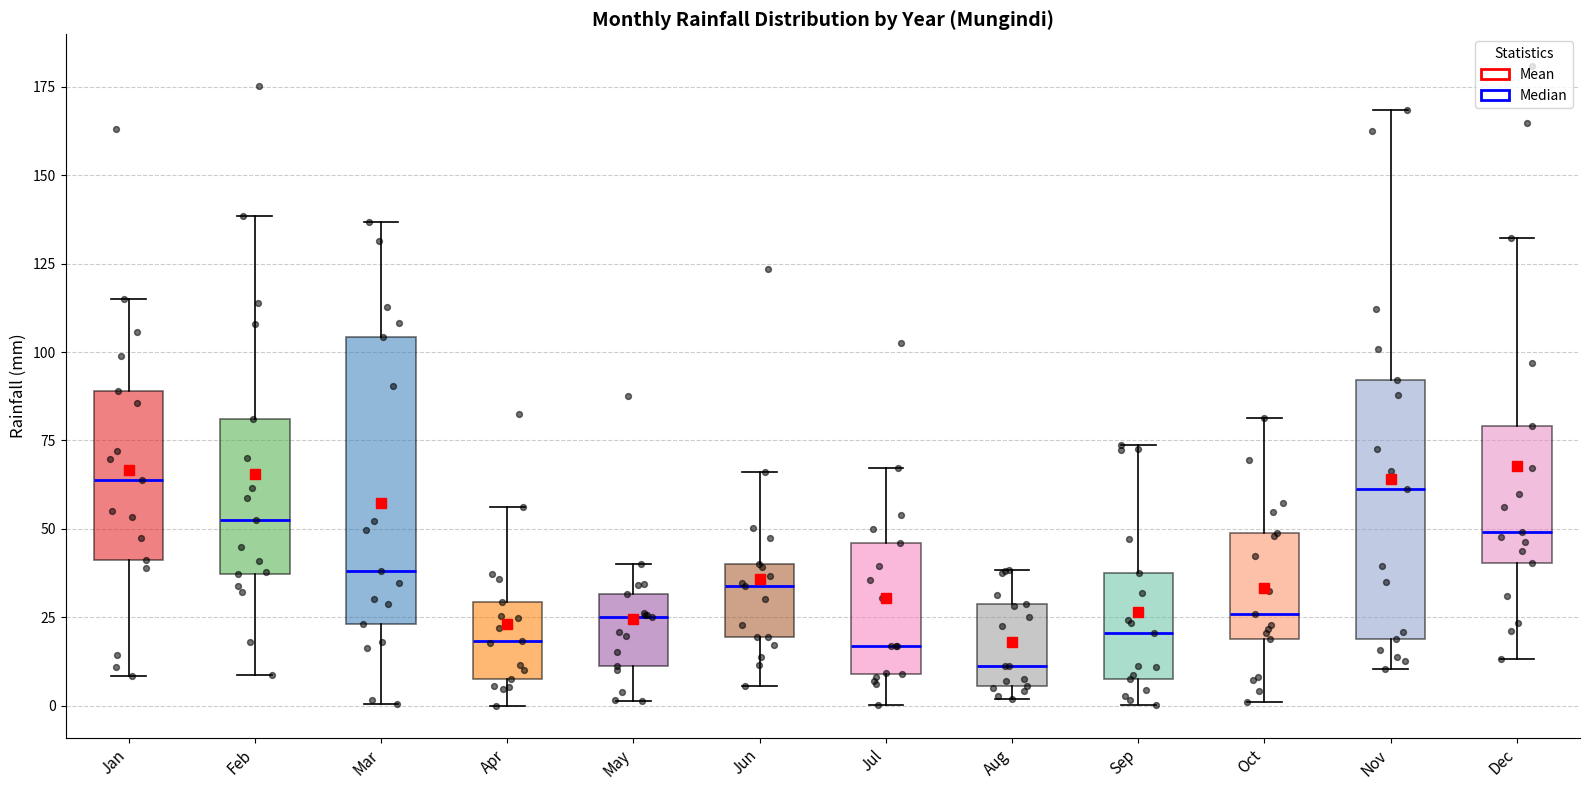

Where is the lower edge of the box for May on the y-axis? The values are not printed on the chart, so give them approximately, as read against the axis.

10